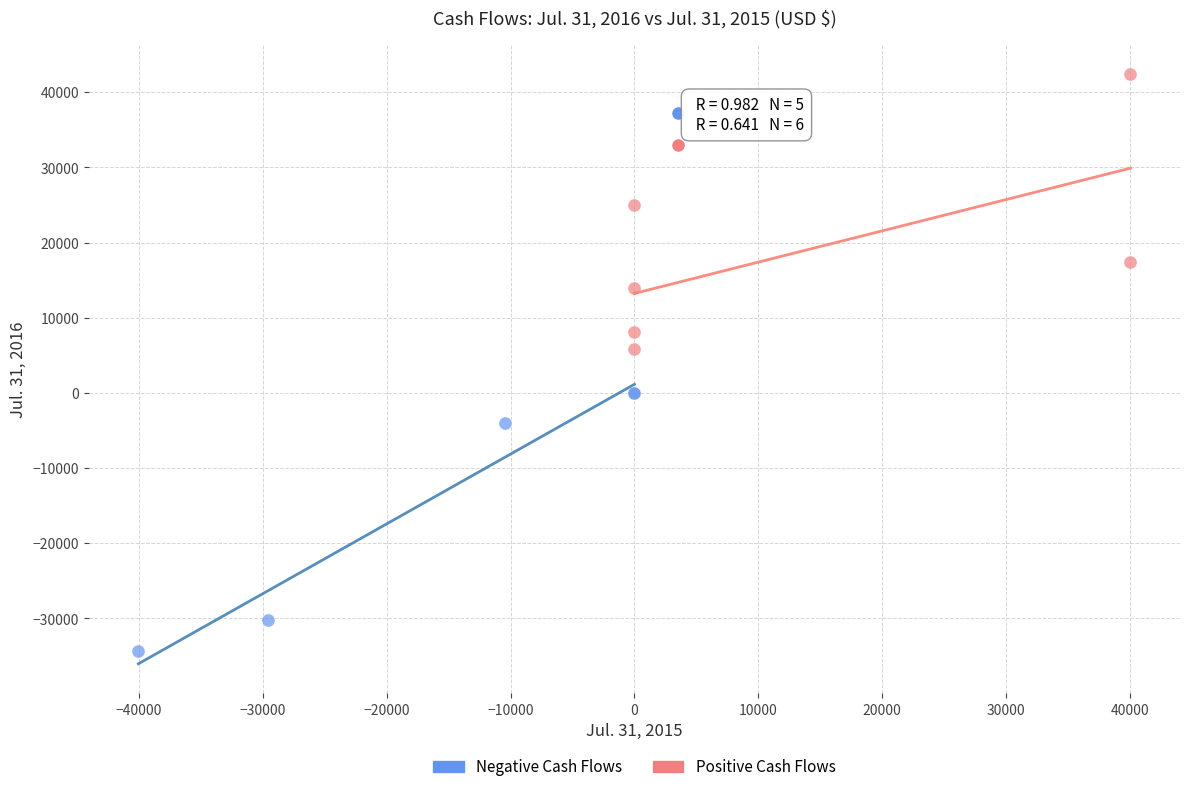

What are all the series names shown in the legend?

Negative Cash Flows, Positive Cash Flows